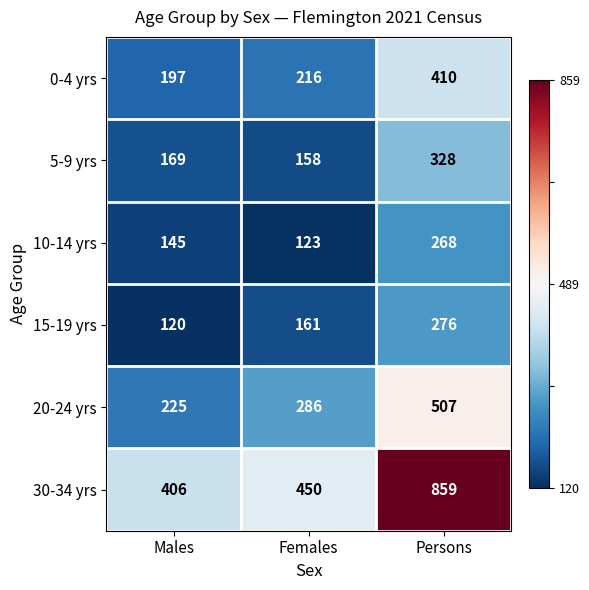

Count the 10-14 yrs values in the range 123 to 268.

3